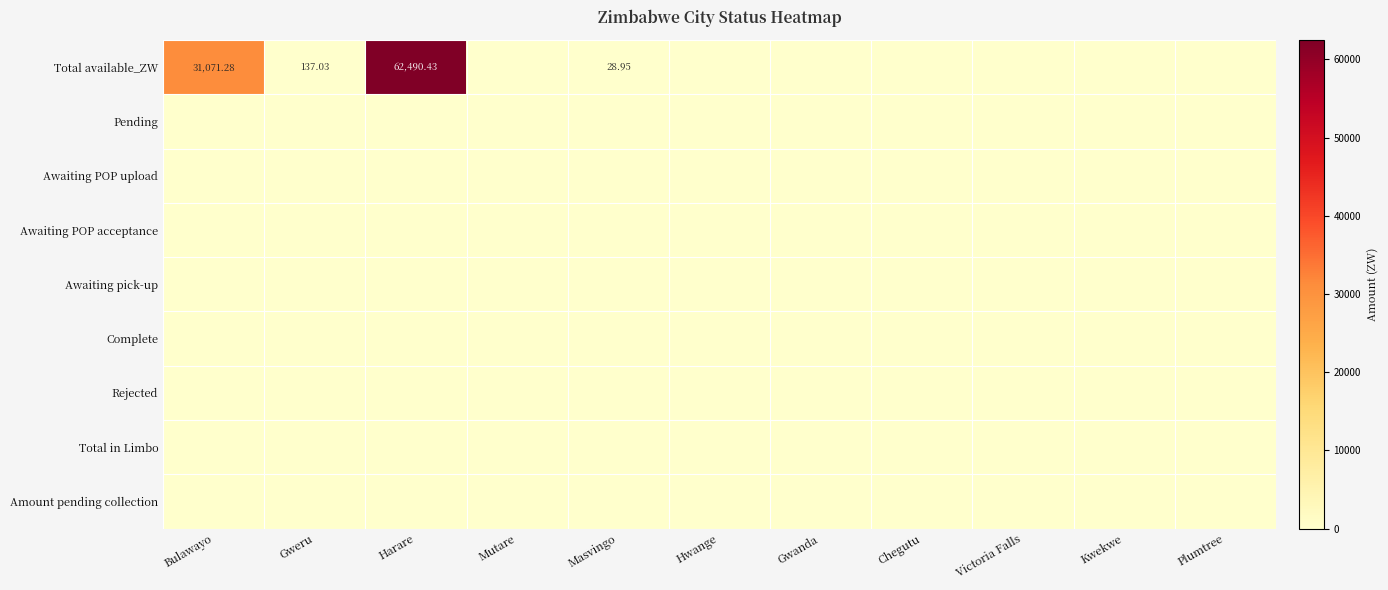

Which label corresponds to the smallest value in the chart?

Mutare